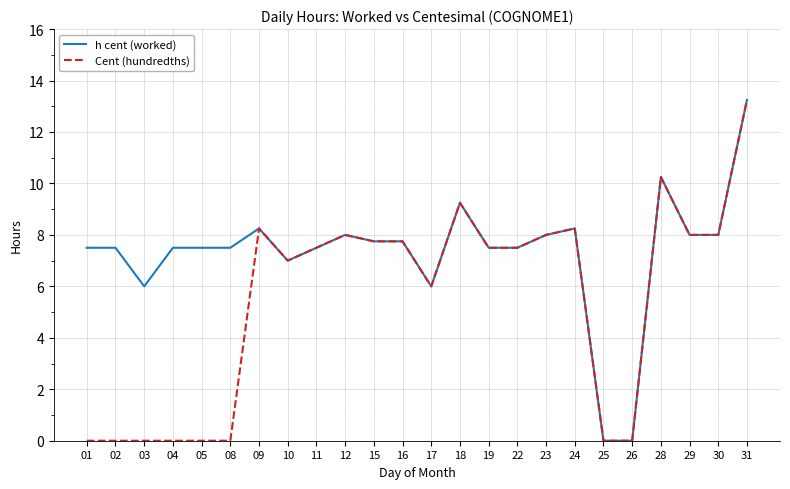

True or false: h cent (worked) has a value of 4.1 at 24.

False